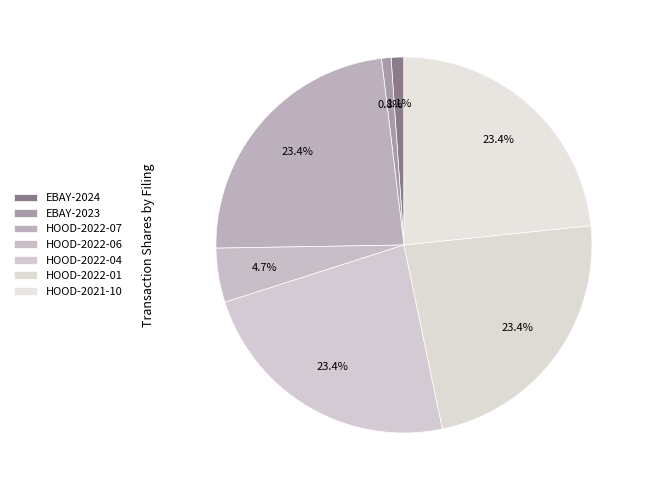

Between HOOD-2021-10 and HOOD-2022-04, which is larger?

HOOD-2021-10